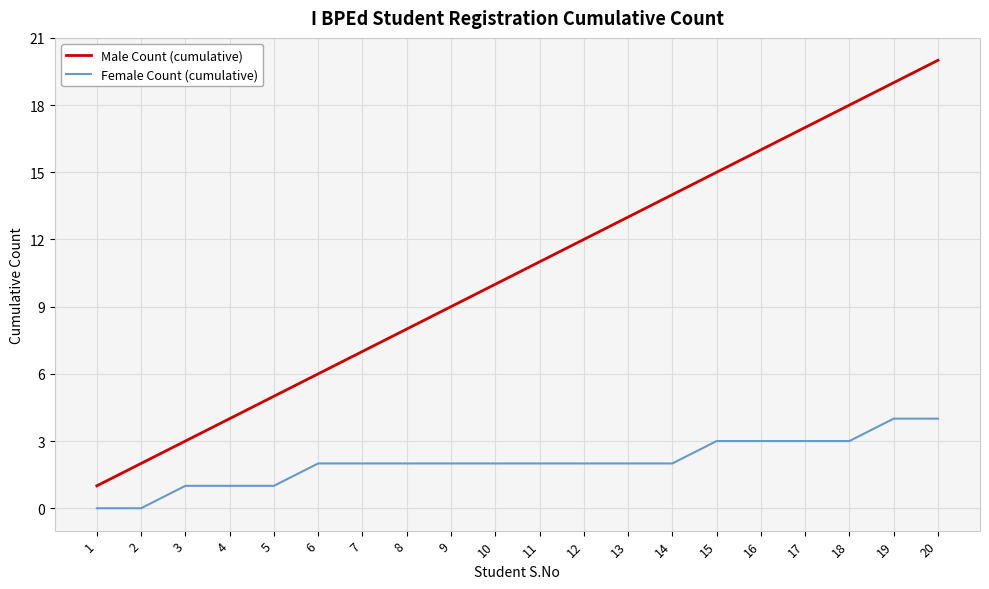

Which label corresponds to the largest value in the chart?

20